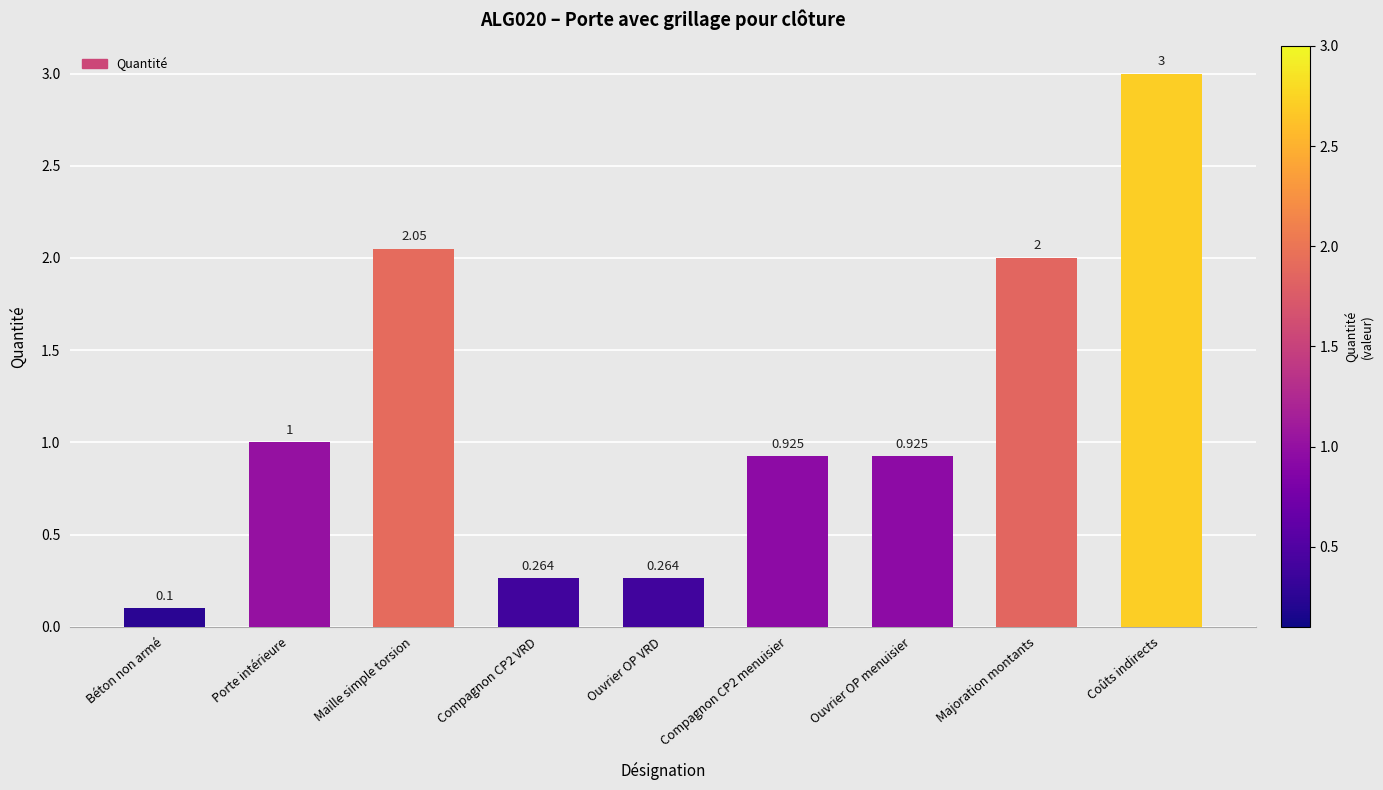

What is the value of the 2nd bar from the left?

1.0